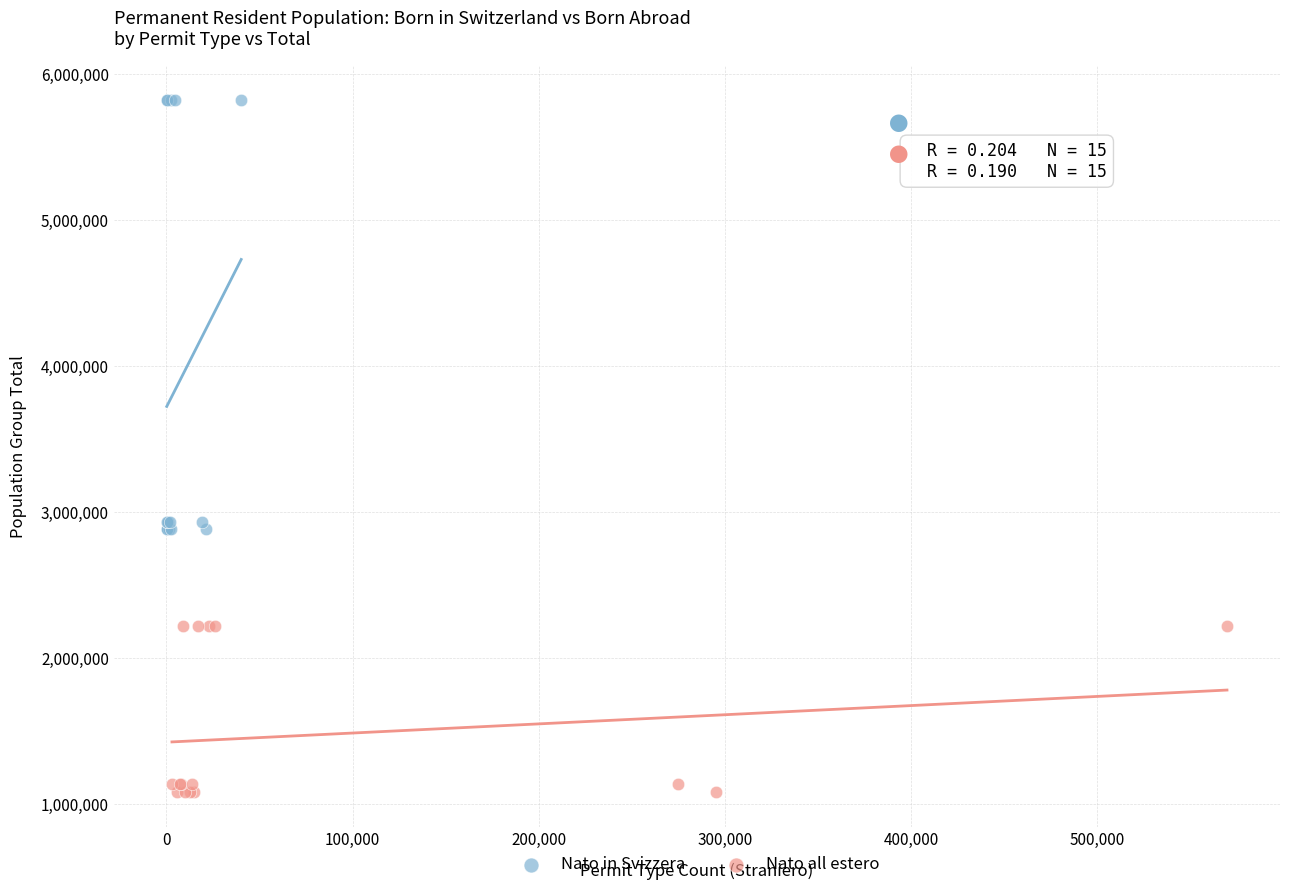

Which series reaches the maximum Y coordinate?

Nato in Svizzera